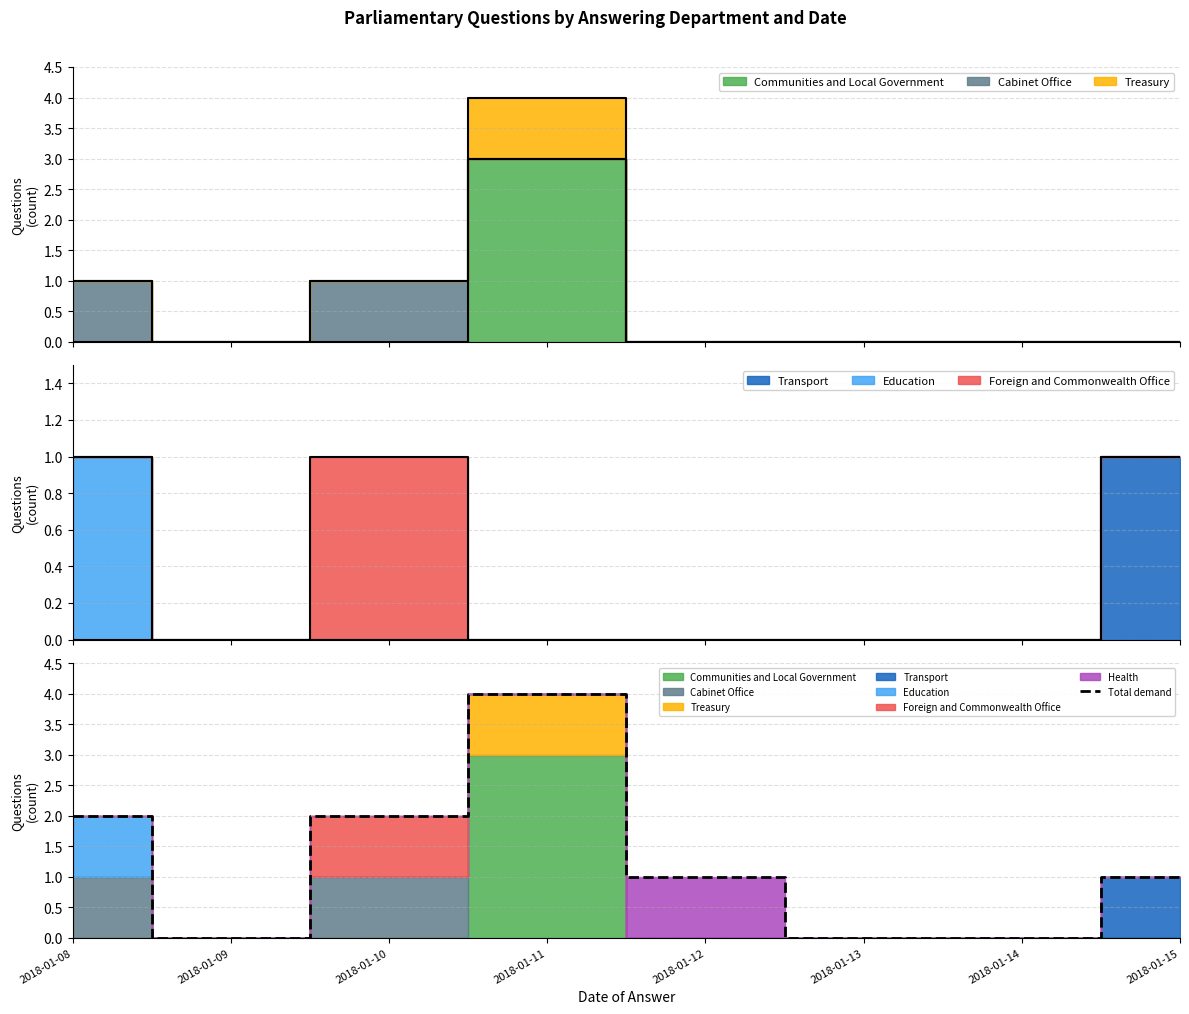

Which category has the highest value across all series?

2018-01-11